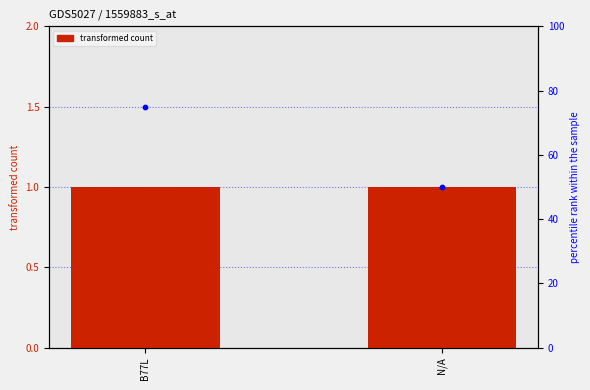

What is the total value across all series at B77L?

76